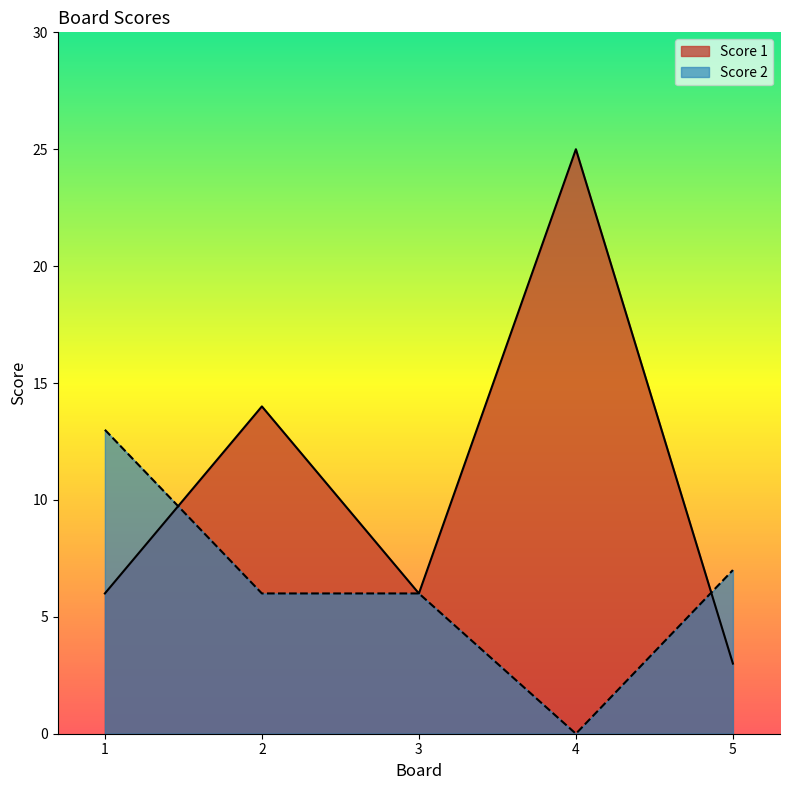

Which label corresponds to the largest value in the chart?

4